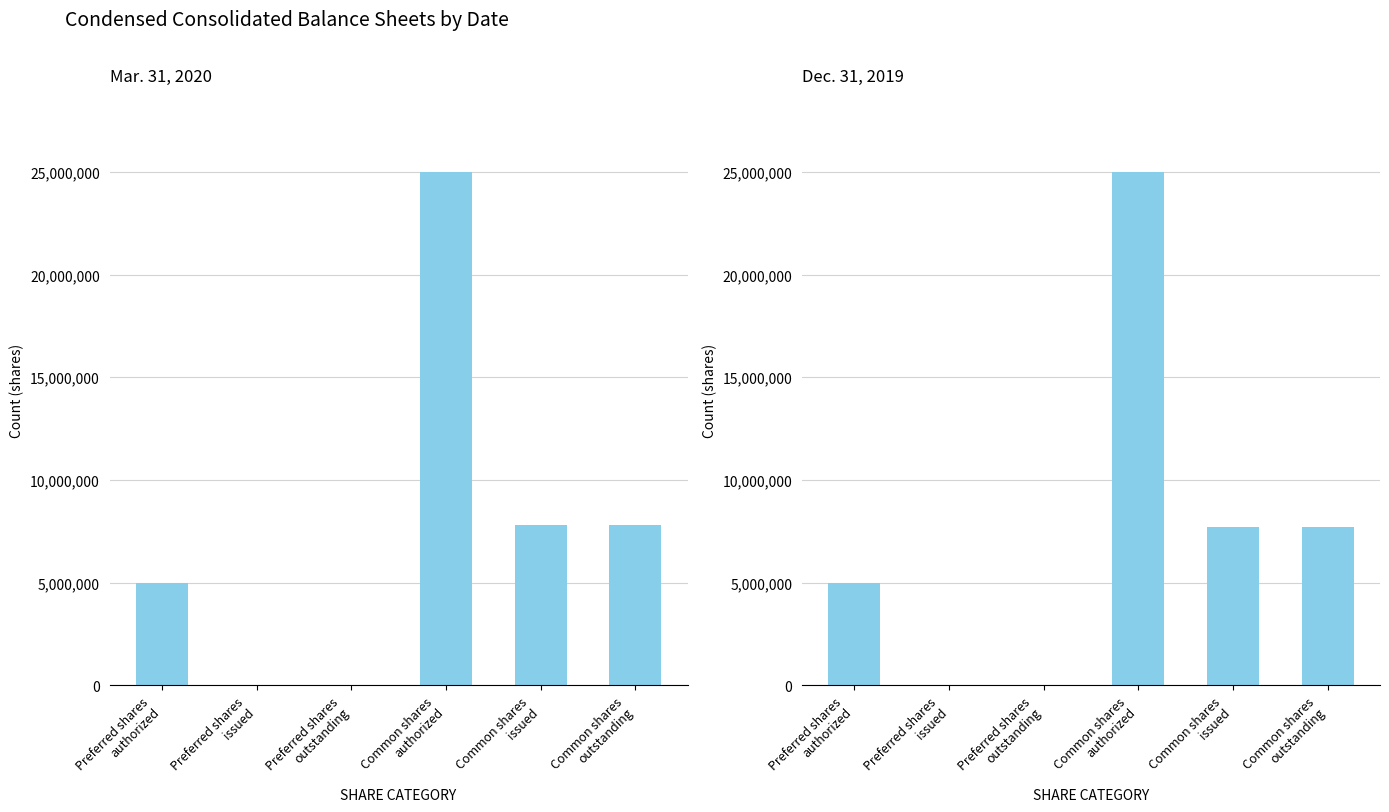

At how many categories does at least one series exceed 23880641?

1